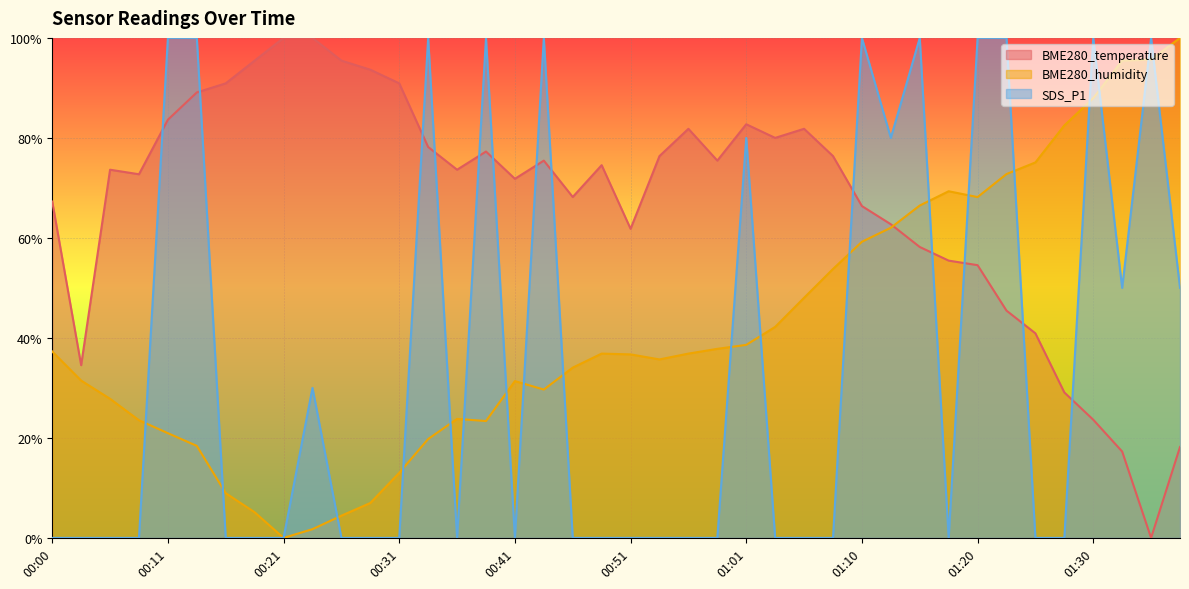

How many categories are shown in the chart?

40